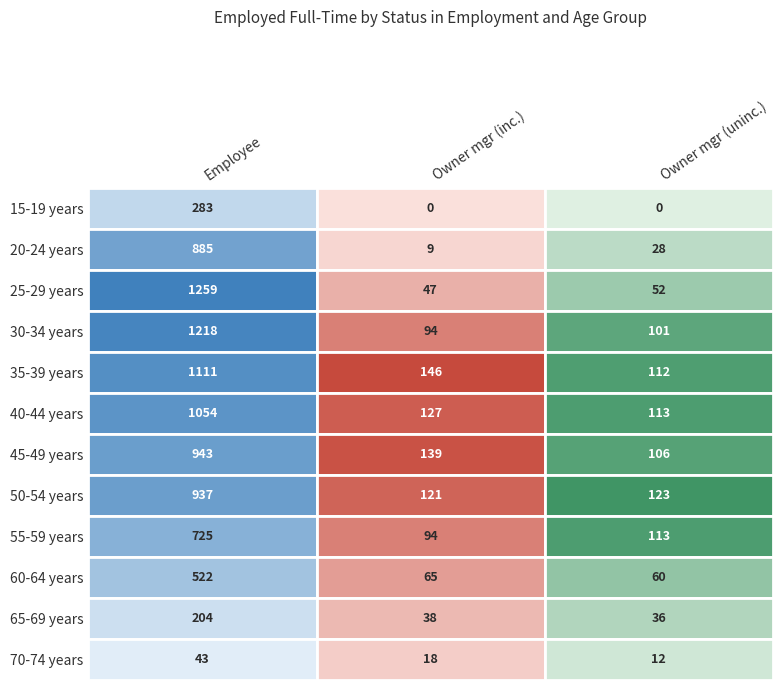

The value of Owner mgr (inc.) at 40-44 years is 127. True or false?

True